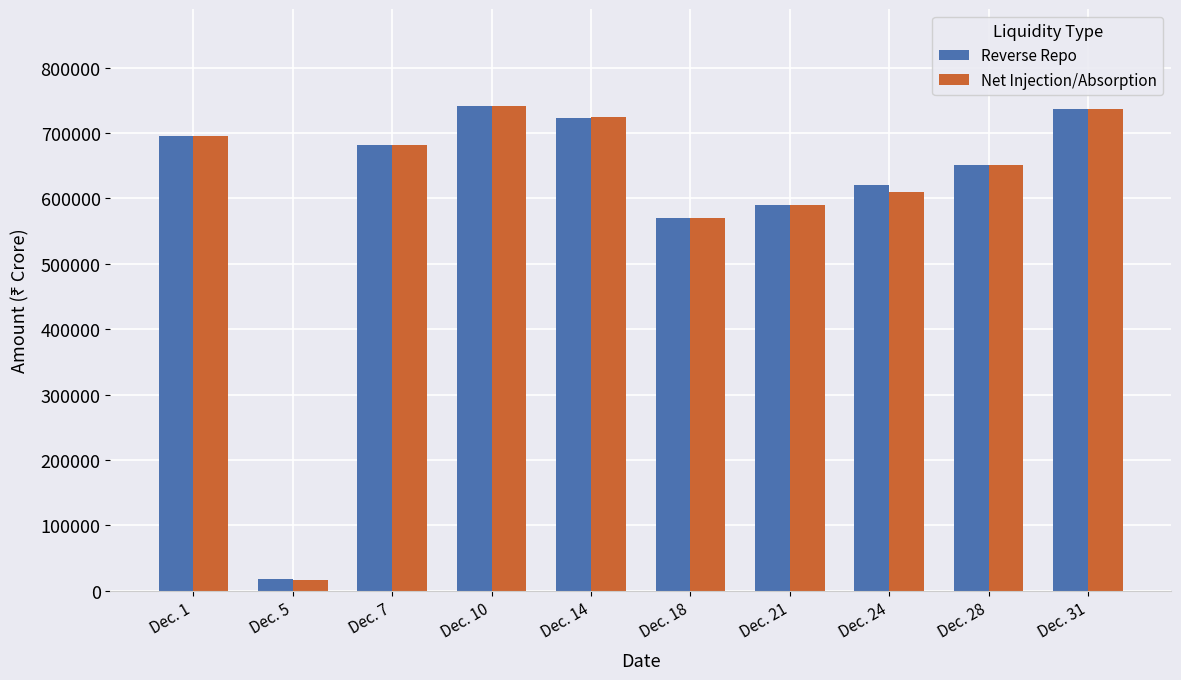

Reading right to left, what are all the values shown in this chart?

Reverse Repo: Dec. 31=737314	Dec. 28=650376	Dec. 24=620625	Dec. 21=589587	Dec. 18=570190	Dec. 14=722898	Dec. 10=741423	Dec. 7=681403	Dec. 5=17282	Dec. 1=695417
Net Injection/Absorption: Dec. 31=737354	Dec. 28=650389	Dec. 24=610575	Dec. 21=589636	Dec. 18=570189	Dec. 14=724955	Dec. 10=741388	Dec. 7=681307	Dec. 5=16153	Dec. 1=695396